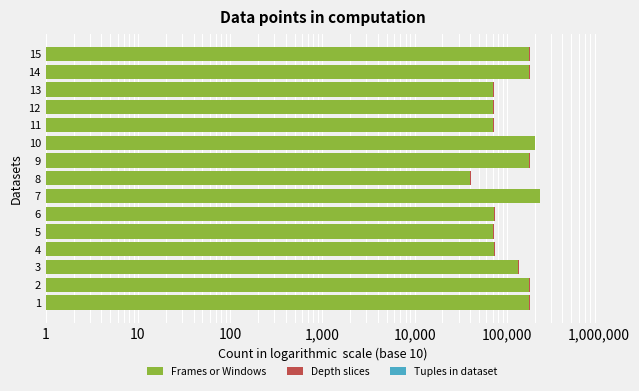

Reading right to left, extract all data points from this chart.

Frames or Windows: 175866.0	175867.0	70738.0	70739.0	70926.0	201218.0	175713.0	39985.0	226418.0	72428.0	70729.0	72331.0	133780.0	175429.0	175799.0
Depth slices: 0.8	0.8	0.8	0.8	0.8	0.8	0.8	0.8	0.8	0.8	0.8	0.8	0.8	0.8	0.8
Tuples in dataset: 0.0	0.0	0.4	0.0	0.0	0.0	0.3	0.5	7.2	0.3	0.2	1.3	16.0	9.0	6.0